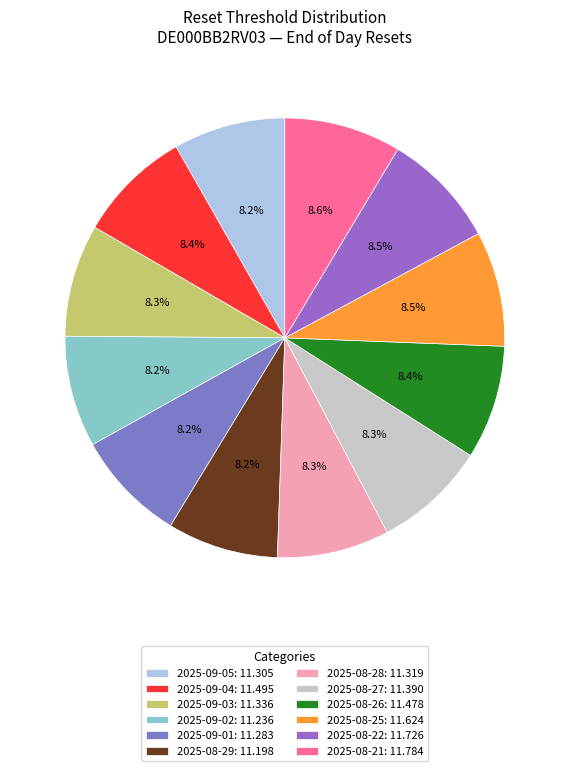

Does any single category account for the majority?

No